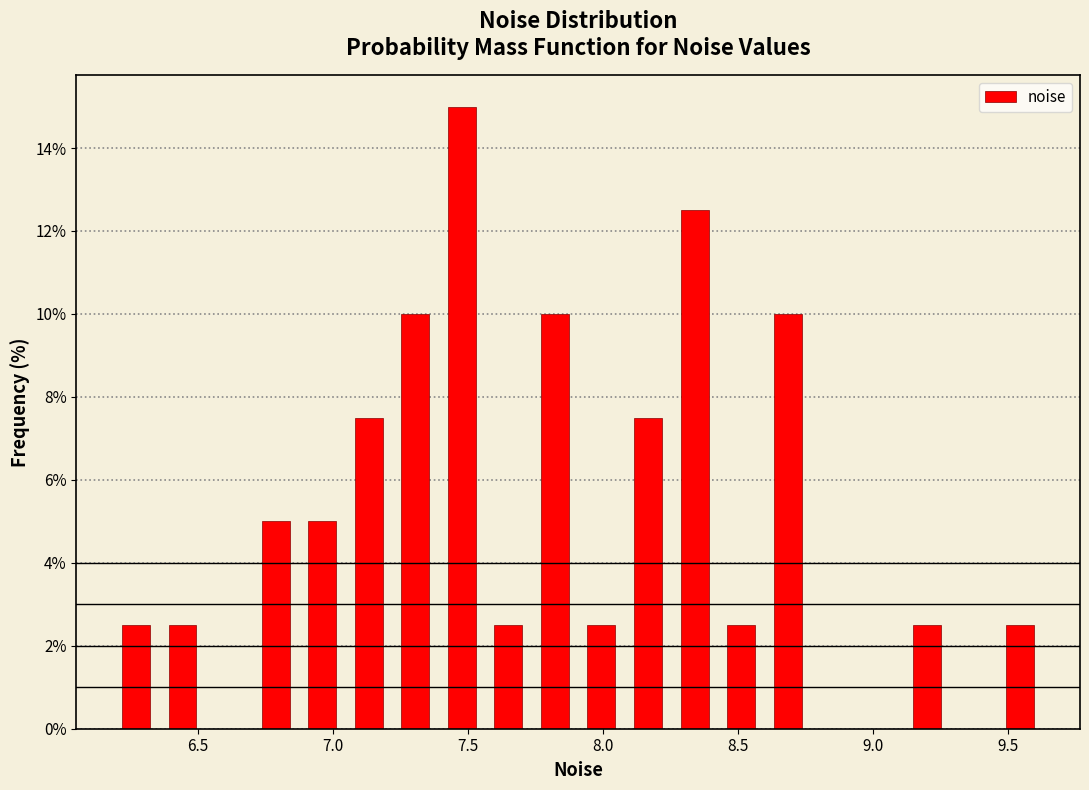

Read against the x-axis, roughly where is the centre of the tallest bar?

7.50